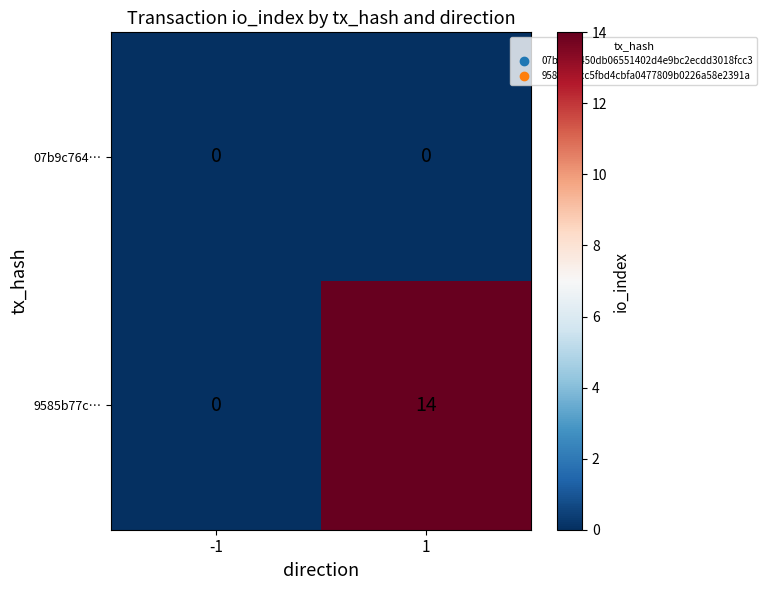

Rank the series at 1 from highest to lowest value.

9585b77c…, 07b9c764…